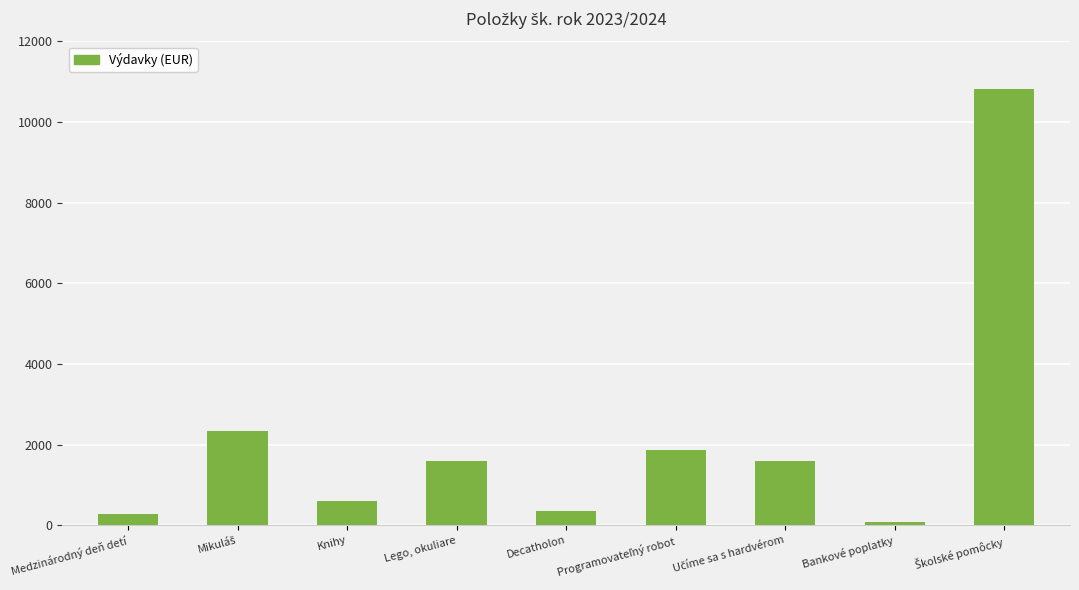

What is the ratio of the value at Decatholon to the value at Knihy?

0.6